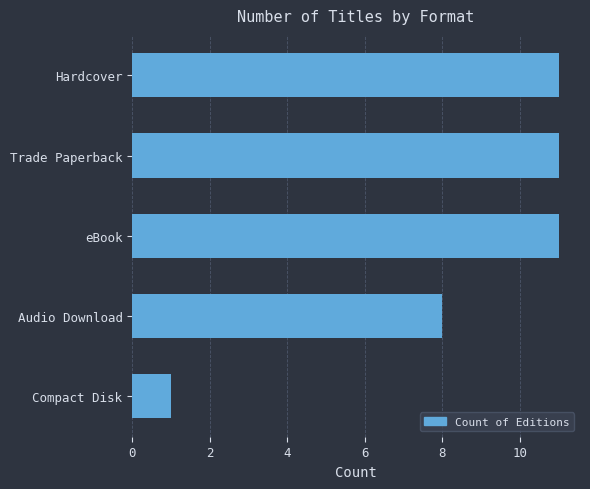

What position from the top is Audio Download?

4